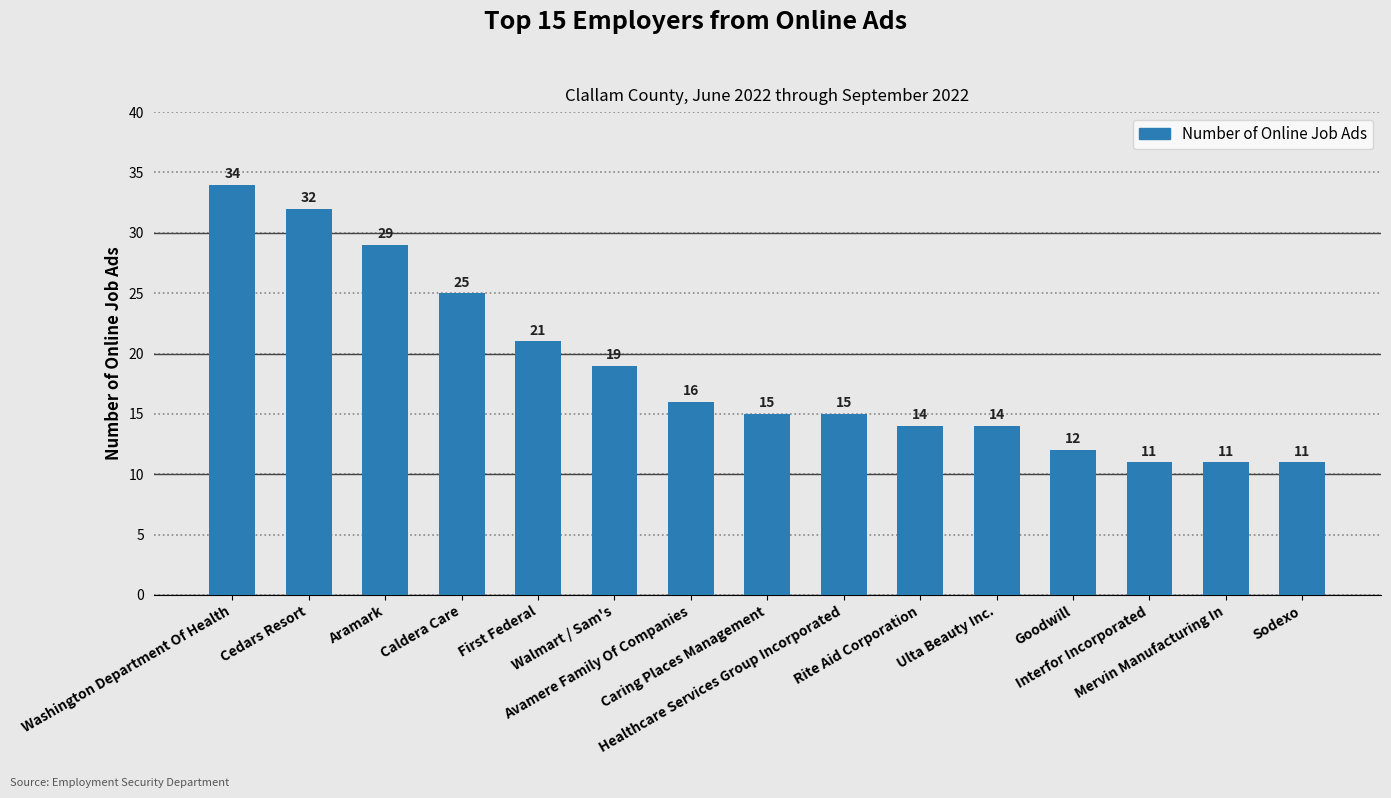

The value at Ulta Beauty Inc. is 6. True or false?

False